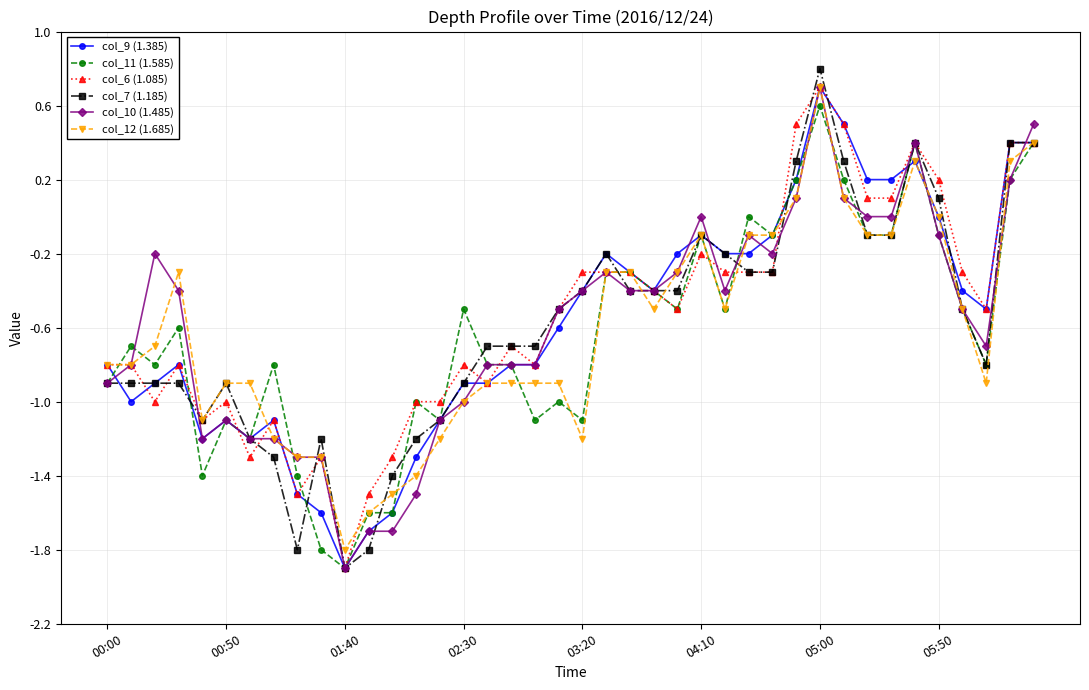

What is the lowest value of the col_10 (1.485) series?

-1.9